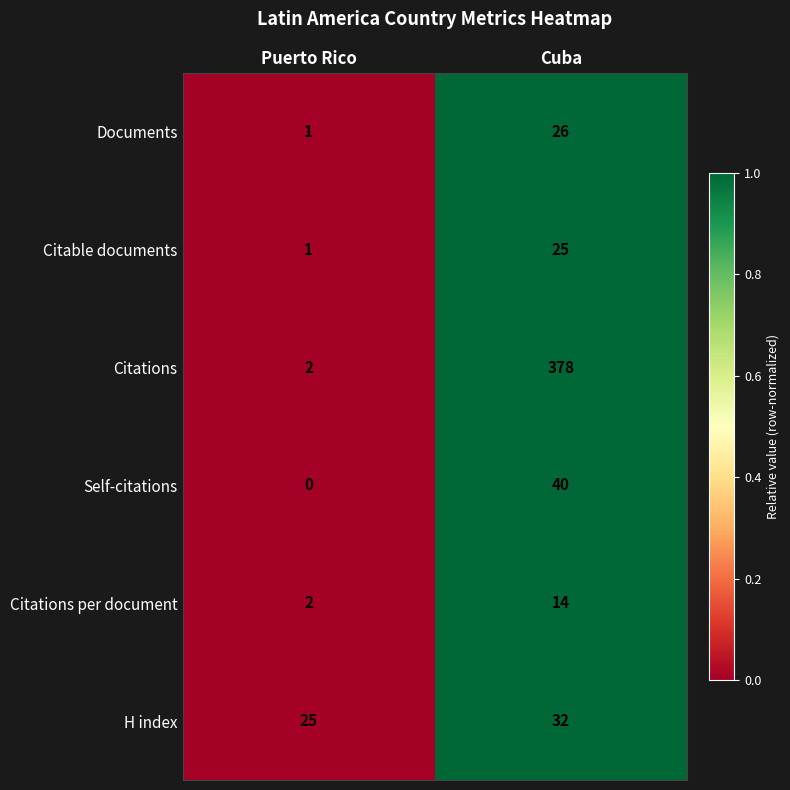

Rank the categories by Documents value from lowest to highest.

Puerto Rico, Cuba